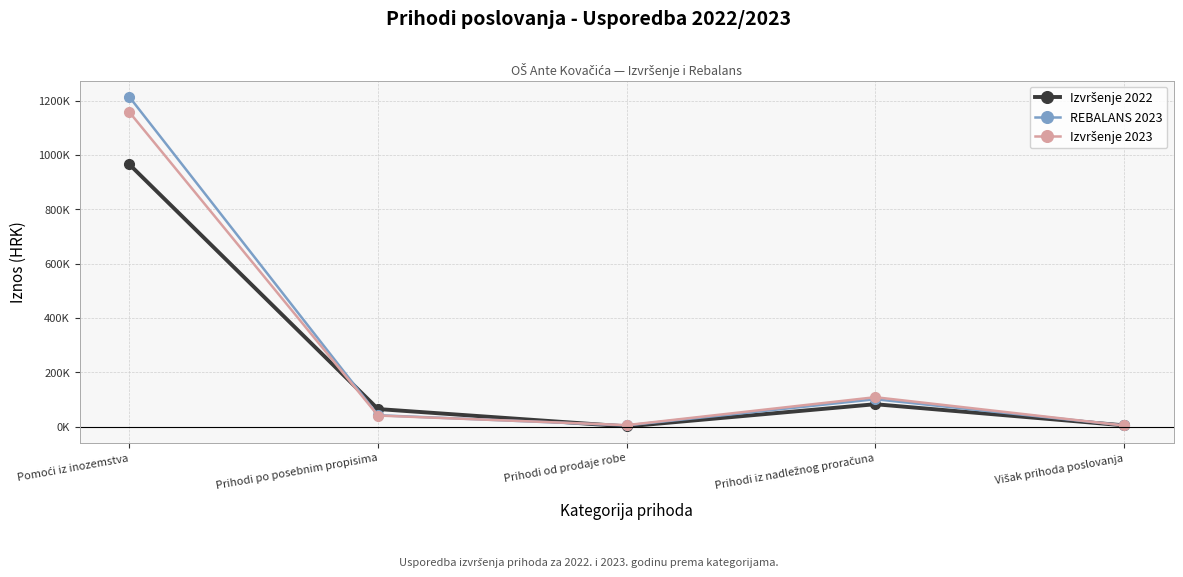

True or false: Izvršenje 2022 has a value of 107348.5 at Prihodi iz nadležnog proračuna.

False